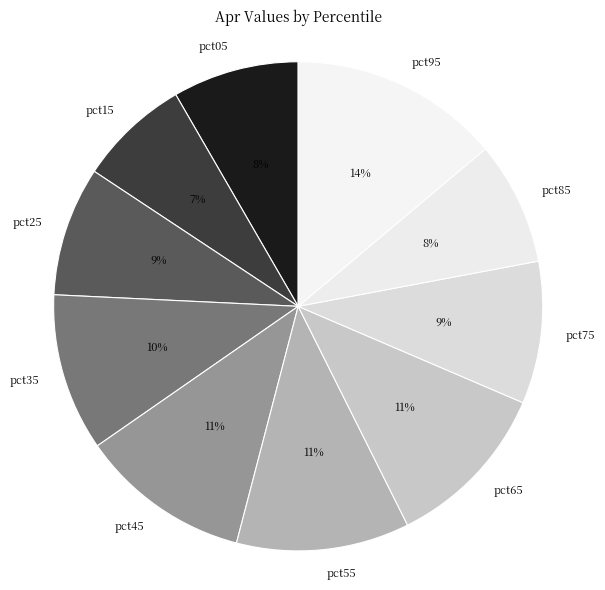

To the nearest percent, what is the difference between the largest and smallest slice percentages?

7%